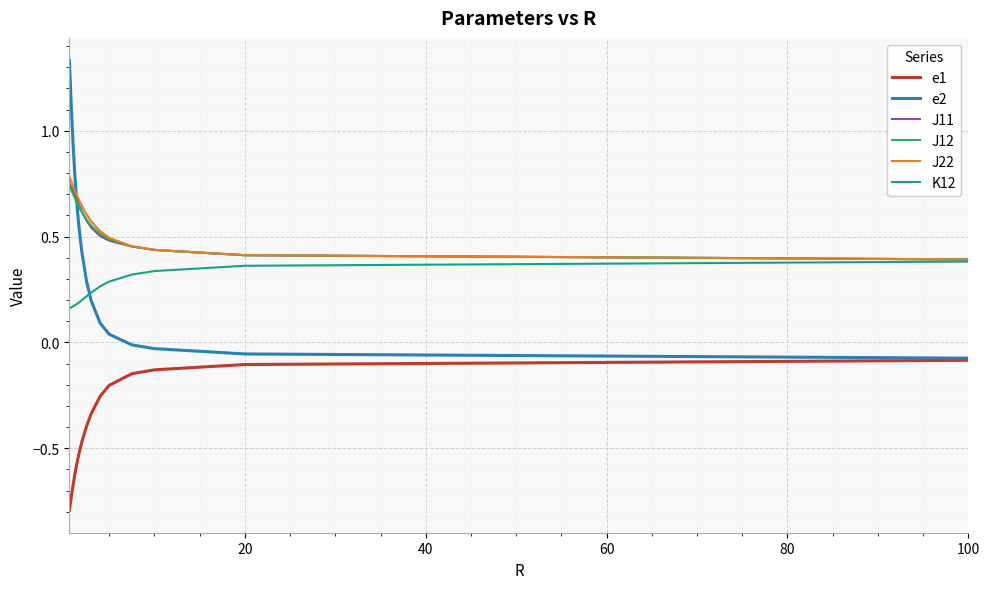

Reading left to right, what are all the values shown in this chart?

e1: -0.8	-0.7	-0.7	-0.6	-0.6	-0.5	-0.5	-0.5	-0.4	-0.3	-0.3	-0.2	-0.1	-0.1	-0.1	-0.1
e2: 1.3	1.1	0.9	0.8	0.7	0.6	0.5	0.4	0.3	0.2	0.1	0.0	-0.0	-0.0	-0.1	-0.1
J11: 0.7	0.7	0.7	0.7	0.7	0.7	0.6	0.6	0.6	0.5	0.5	0.5	0.5	0.4	0.4	0.4
J12: 0.7	0.7	0.7	0.7	0.7	0.6	0.6	0.6	0.6	0.6	0.5	0.5	0.5	0.4	0.4	0.4
J22: 0.8	0.8	0.7	0.7	0.7	0.7	0.7	0.6	0.6	0.6	0.5	0.5	0.5	0.4	0.4	0.4
K12: 0.2	0.2	0.2	0.2	0.2	0.2	0.2	0.2	0.2	0.2	0.3	0.3	0.3	0.3	0.4	0.4